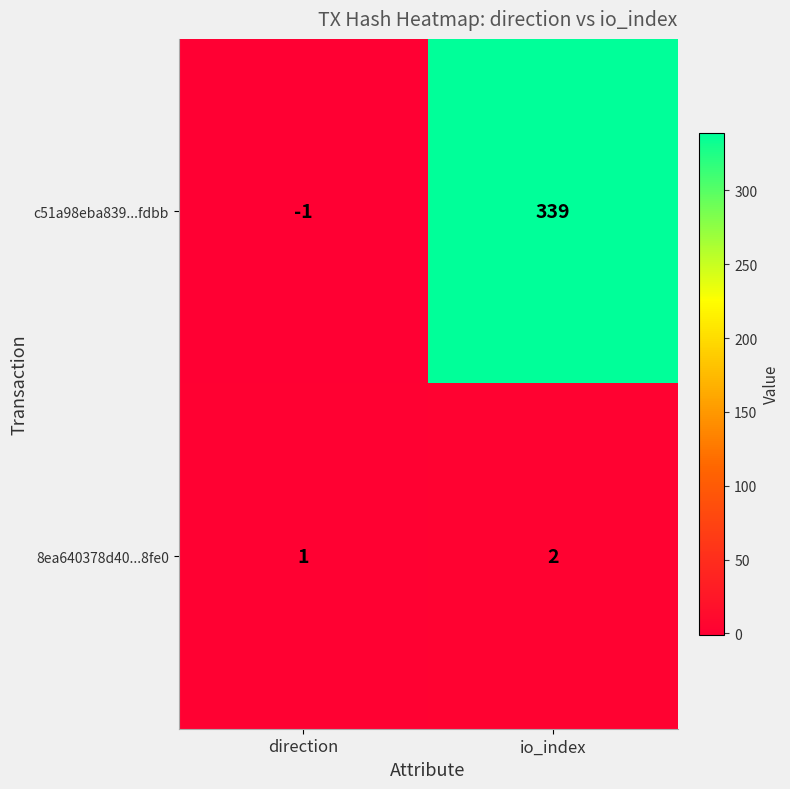

At which label is 8ea640378d40...8fe0 closest to 1?

direction